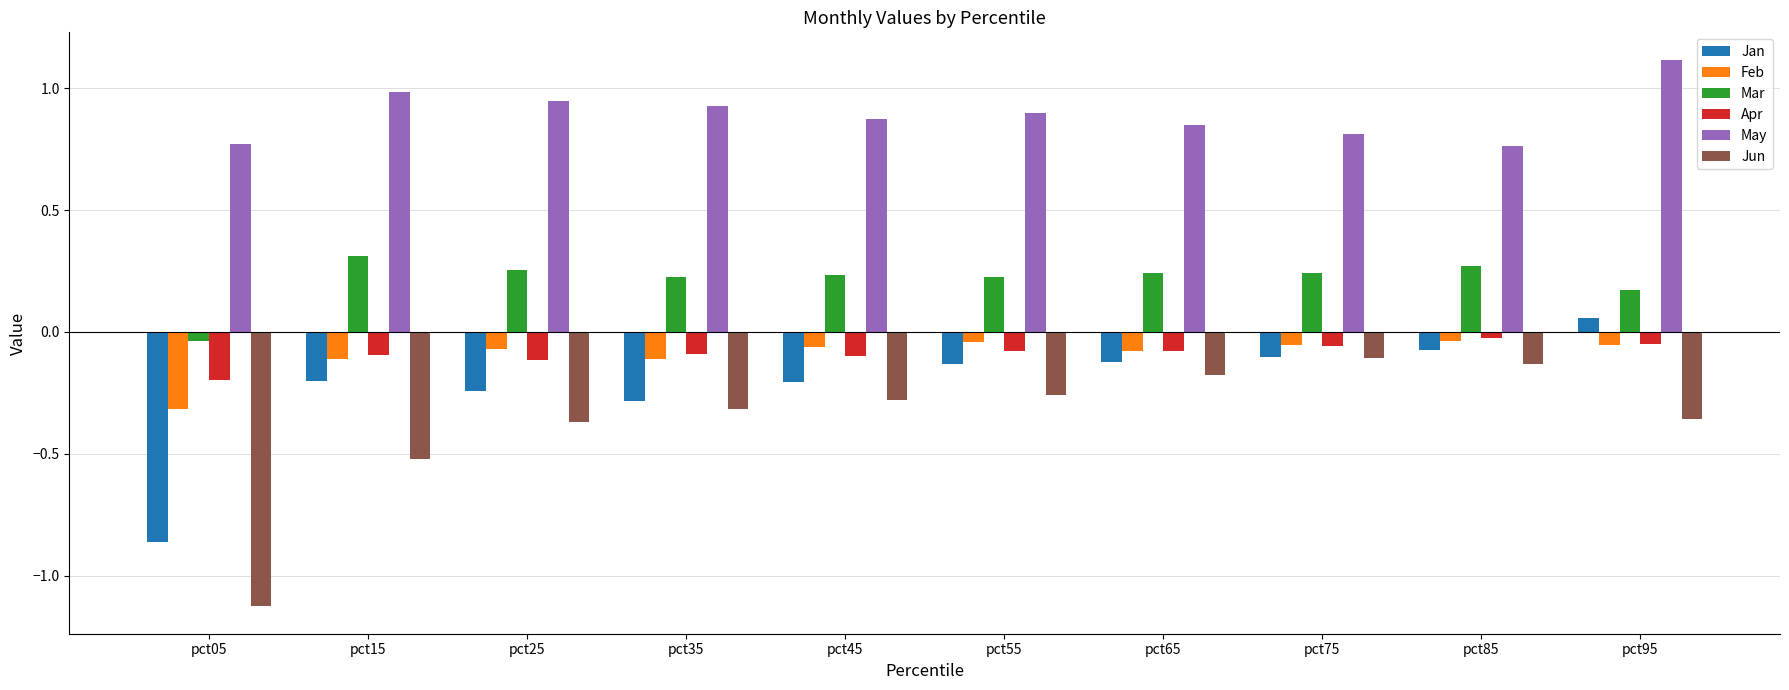

What is the difference between the maximum and minimum values in the Jun series?

1.0